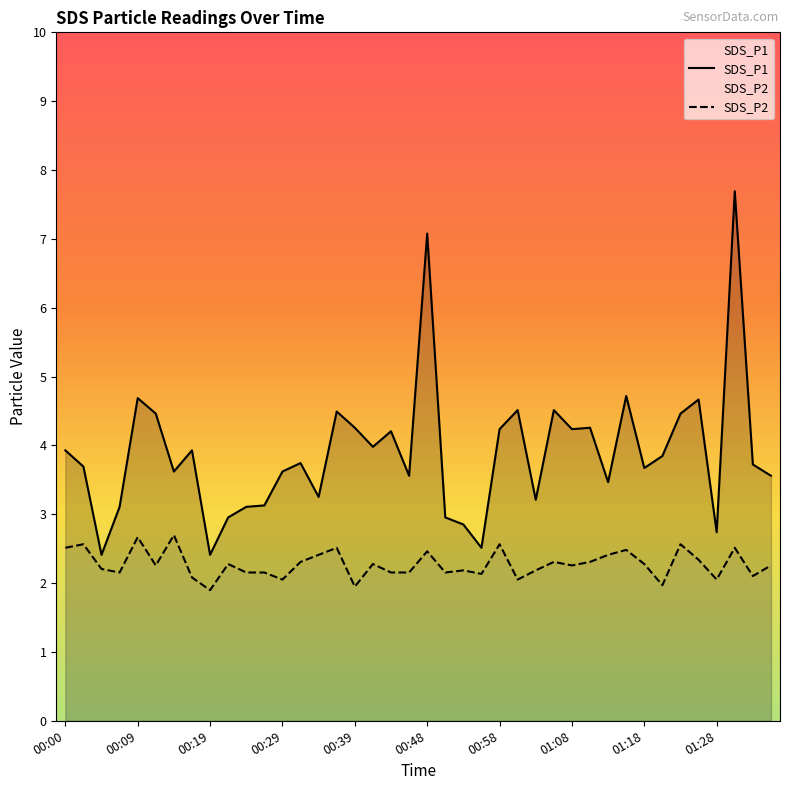

At which label does SDS_P2 reach its peak?

00:14